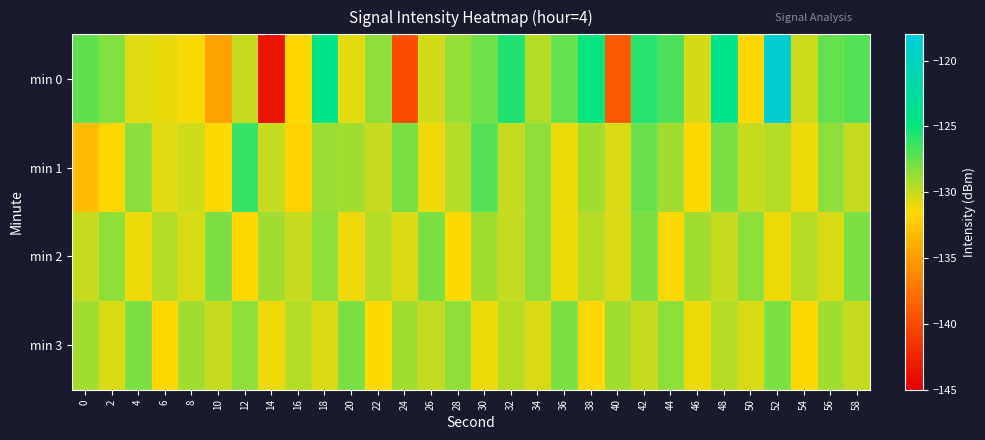

Rank the series by their maximum value, from highest to lowest.

min 0, min 1, min 2, min 3